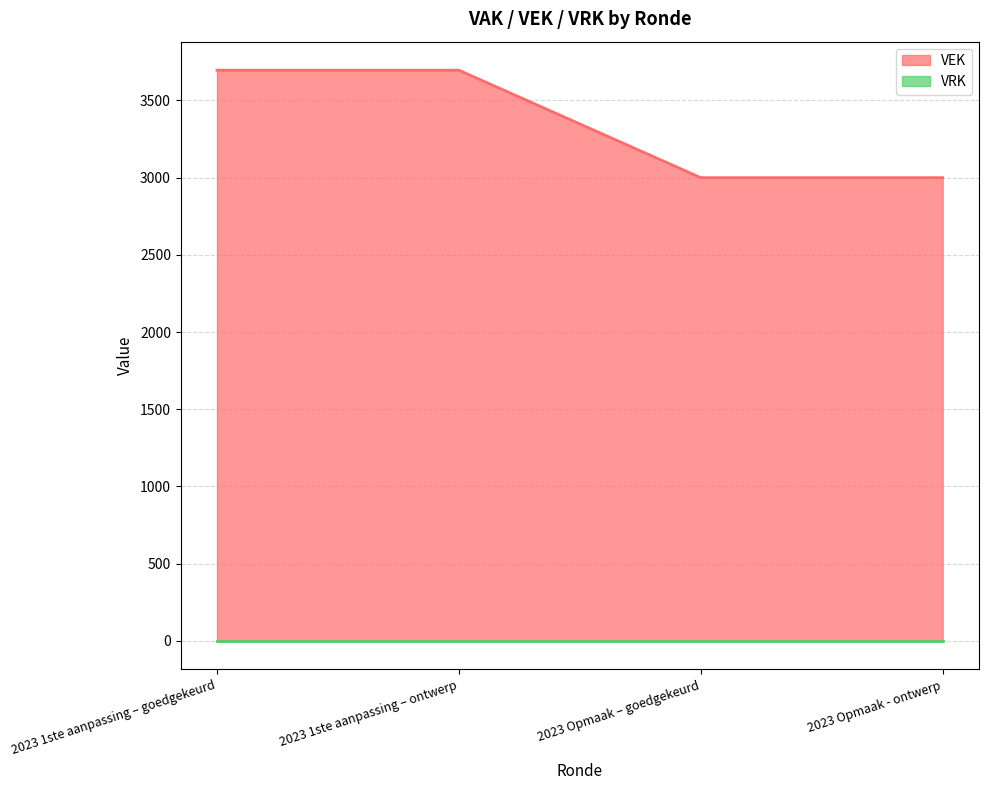

What is the change in value from 2023 1ste aanpassing – goedgekeurd to 2023 Opmaak – goedgekeurd?

-696